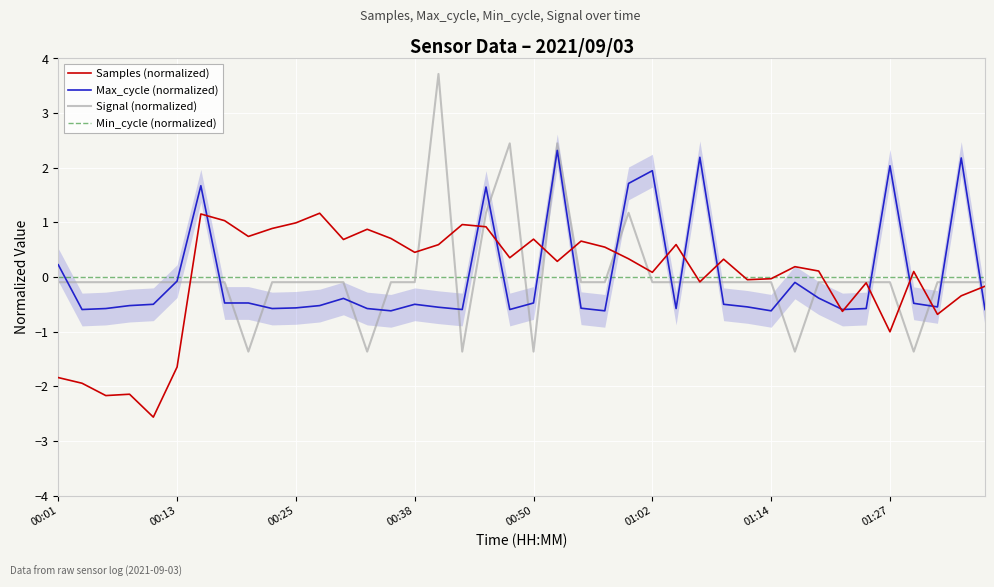

What is the minimum value for Signal (normalized)?

-1.4